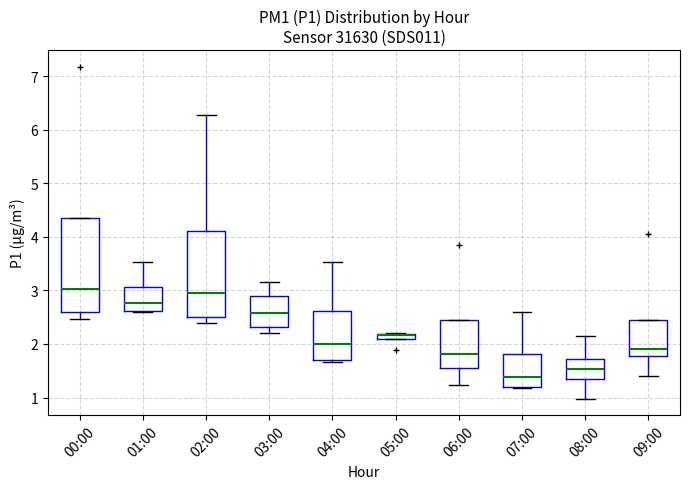

Where is the upper edge of the box for 06:00 on the y-axis? The values are not printed on the chart, so give them approximately, as read against the axis.

2.4